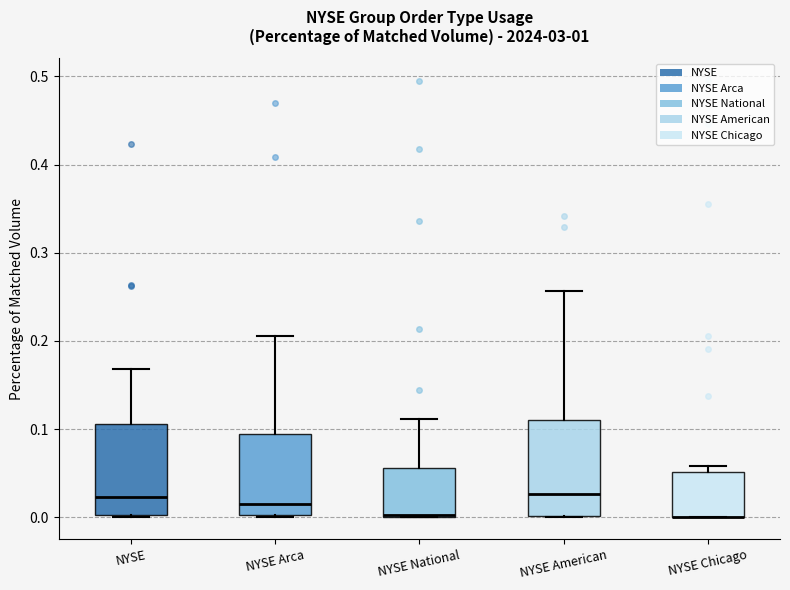

Reading left to right, transcribe this box plot: for each box, give where its median line is, the range the box spans, and where its two whiskers end, as read against the y-axis. The values are not printed on the chart, so give them approximately, as read against the axis.

NYSE: median 0.02, box 0.00 to 0.11, whiskers 0.00 to 0.17
NYSE Arca: median 0.02, box 0.00 to 0.09, whiskers 0.00 to 0.21
NYSE National: median 0.00 (drawn on the box's lower edge), box 0.00 to 0.06, whiskers 0.00 to 0.11
NYSE American: median 0.03, box 0.00 to 0.11, whiskers 0.00 to 0.26
NYSE Chicago: median 0.00 (drawn on the box's lower edge), box 0.00 to 0.05, whiskers 0.00 to 0.06